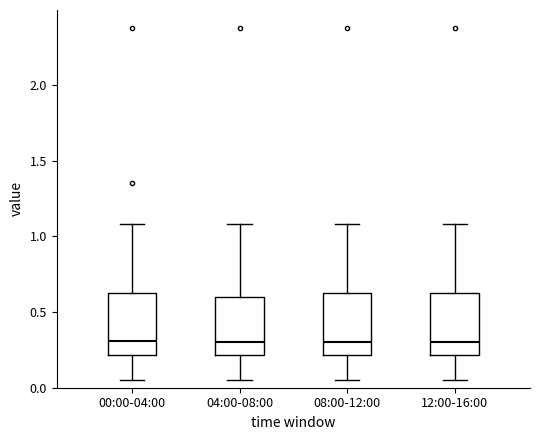

Reading left to right, transcribe this box plot: for each box, give where its median line is, the range the box spans, and where its two whiskers end, as read against the y-axis. The values are not printed on the chart, so give them approximately, as read against the axis.

00:00-04:00: median 0.30, box 0.20 to 0.65, whiskers 0.05 to 1.10
04:00-08:00: median 0.30, box 0.20 to 0.60, whiskers 0.05 to 1.10
08:00-12:00: median 0.30, box 0.20 to 0.65, whiskers 0.05 to 1.10
12:00-16:00: median 0.30, box 0.20 to 0.65, whiskers 0.05 to 1.10